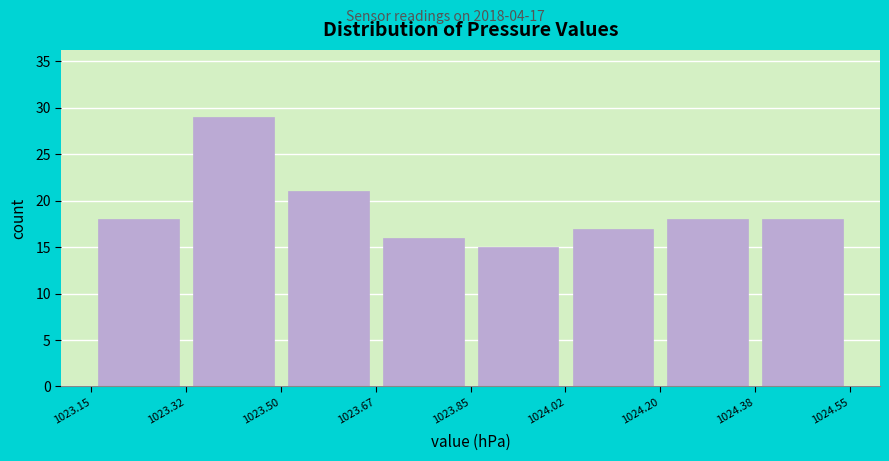

Over which range of the x-axis is the bar tallest?

1023.32 to 1023.50